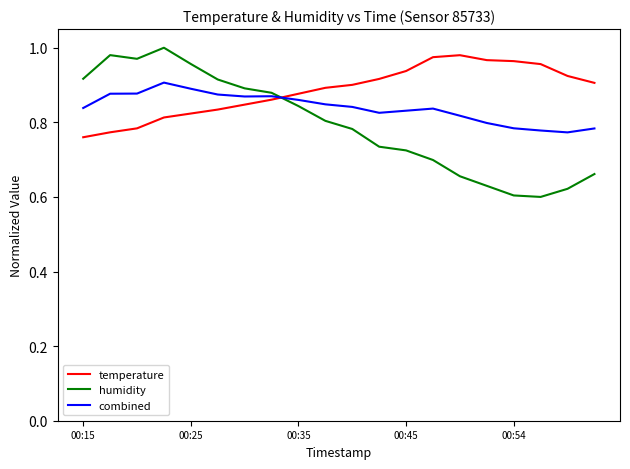

Rank the series by their average value, from lowest to highest.

humidity, combined, temperature